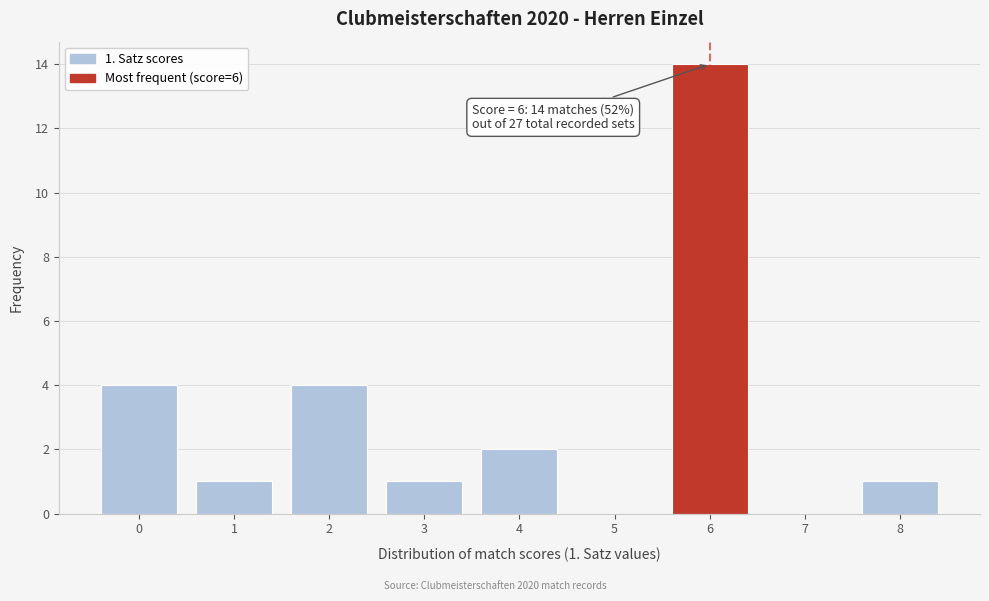

Which range on the x-axis has the tallest bar?

5.5 to 6.5